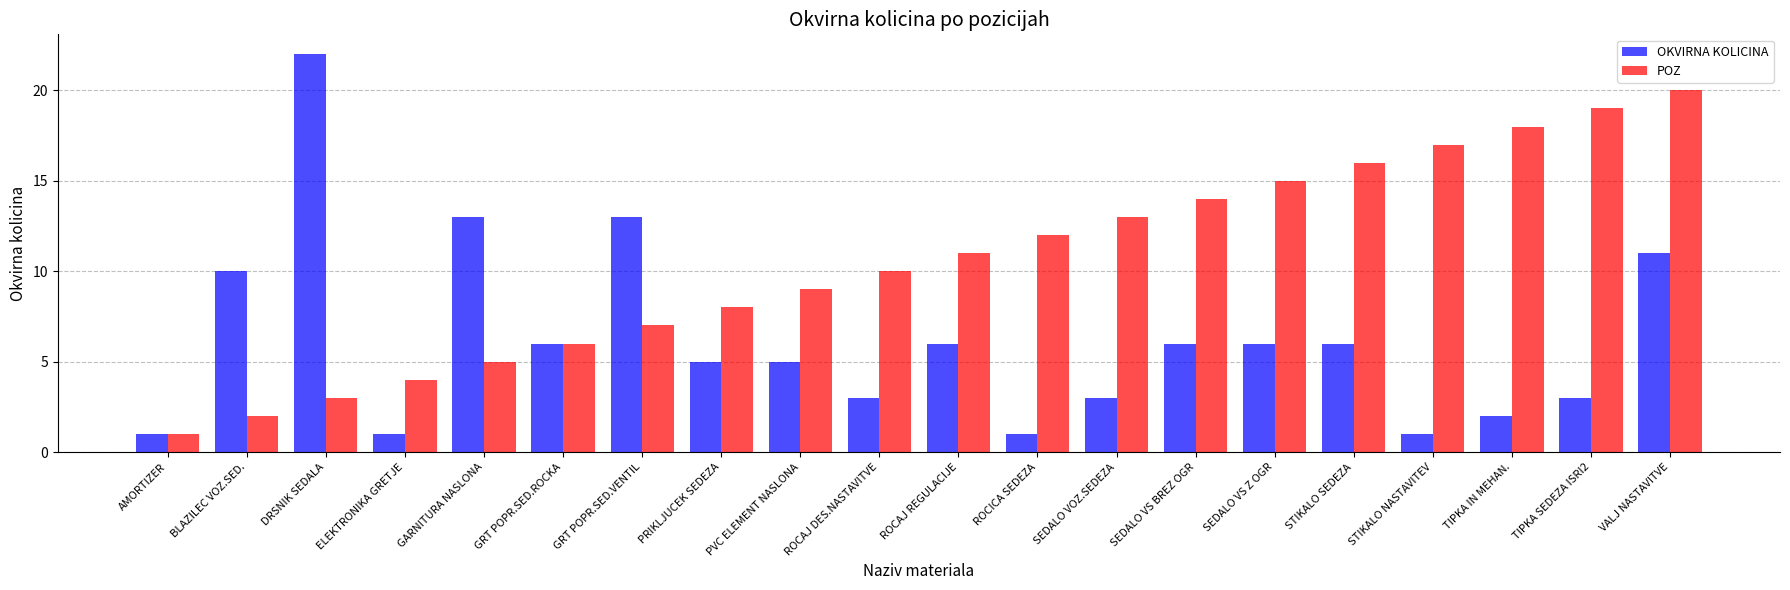

What is the smallest value displayed?

1